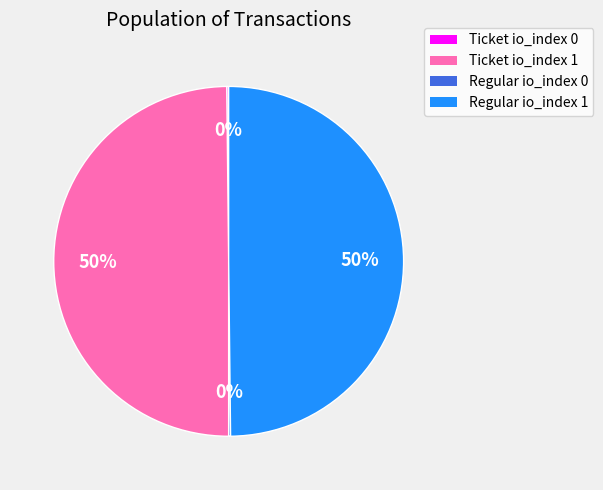

To the nearest percent, what is the average slice percentage?

25%